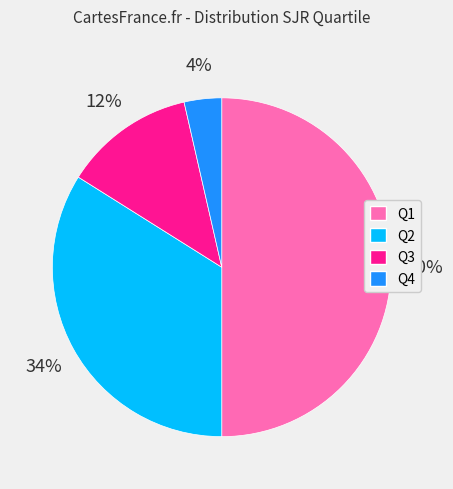

To the nearest percent, what is the average slice percentage?

25%